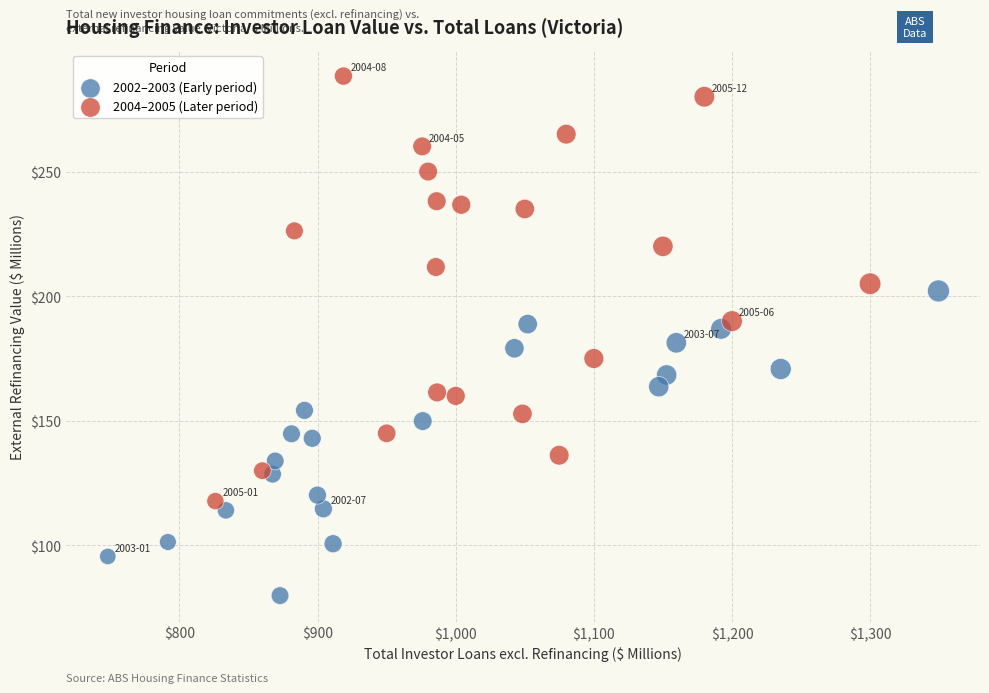

What are all the series names shown in the legend?

2002–2003 (Early period), 2004–2005 (Later period)